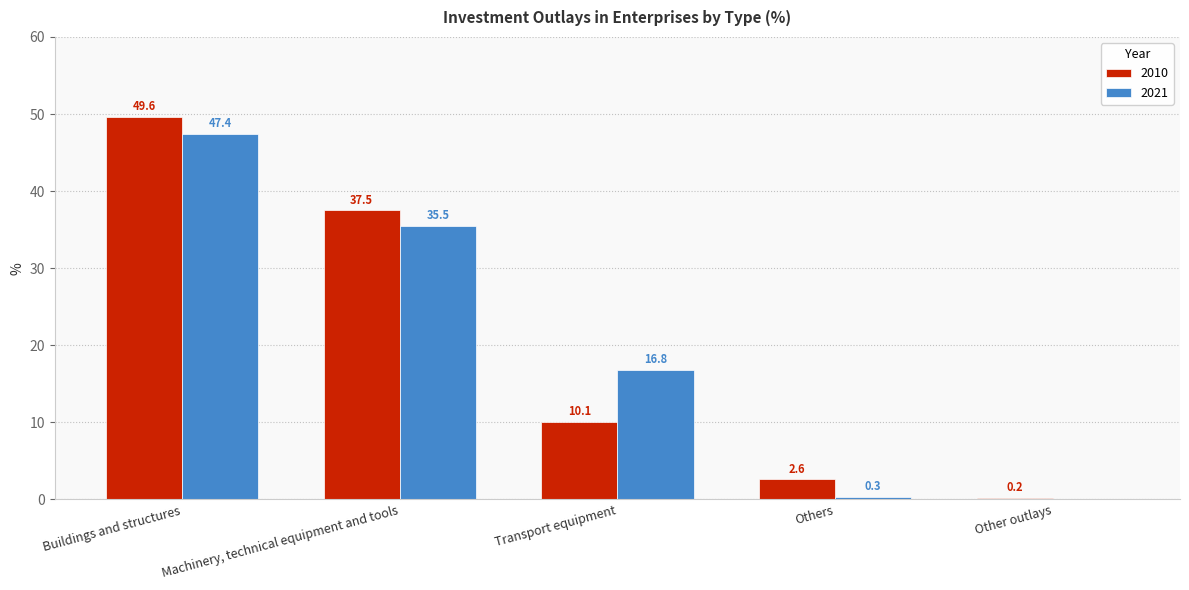

Are the bars grouped side by side (vs. stacked)?

Yes